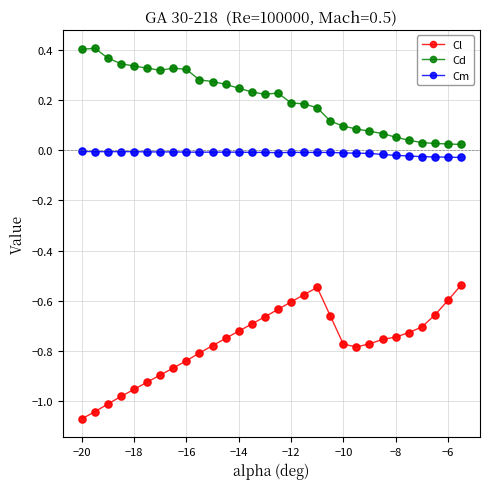

Which series has the largest total across all categories?

Cd